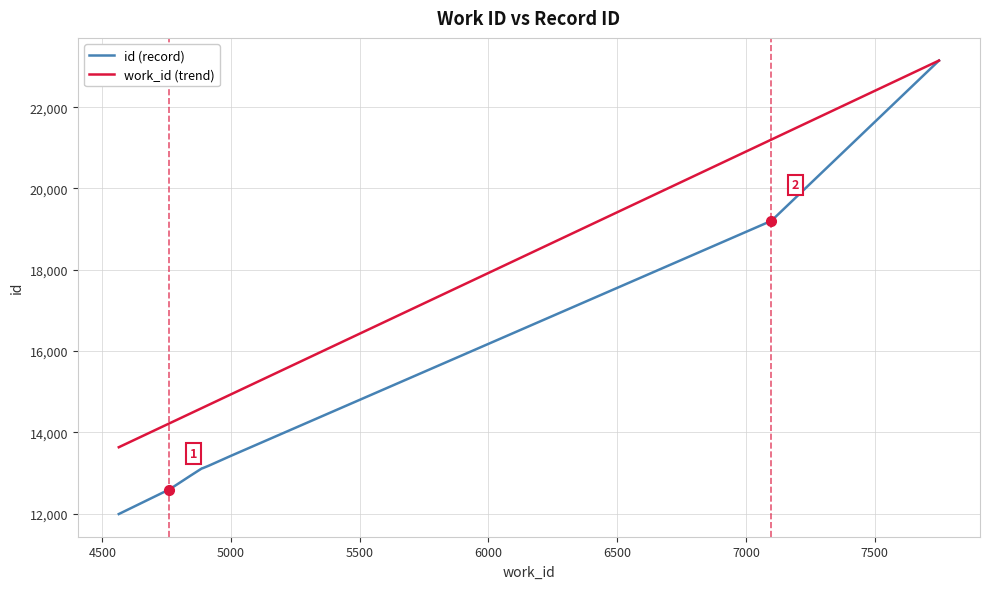

Which series has the largest total across all categories?

work_id (trend)